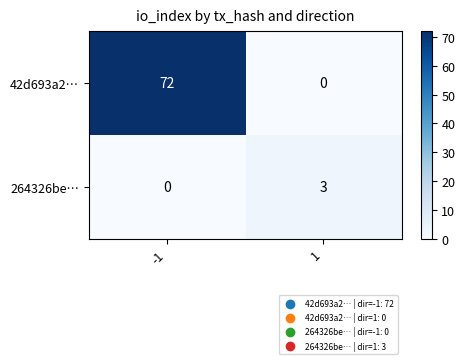

What is the difference between the 42d693a2… values at -1 and 1?

72